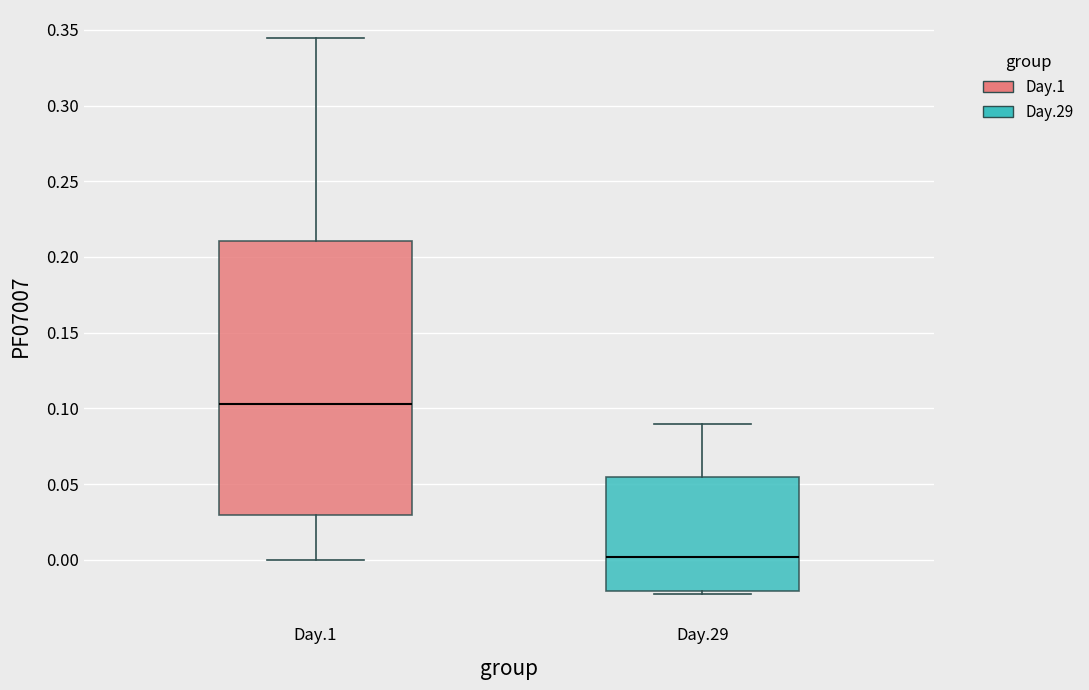

Which box has the highest median line?

Day.1